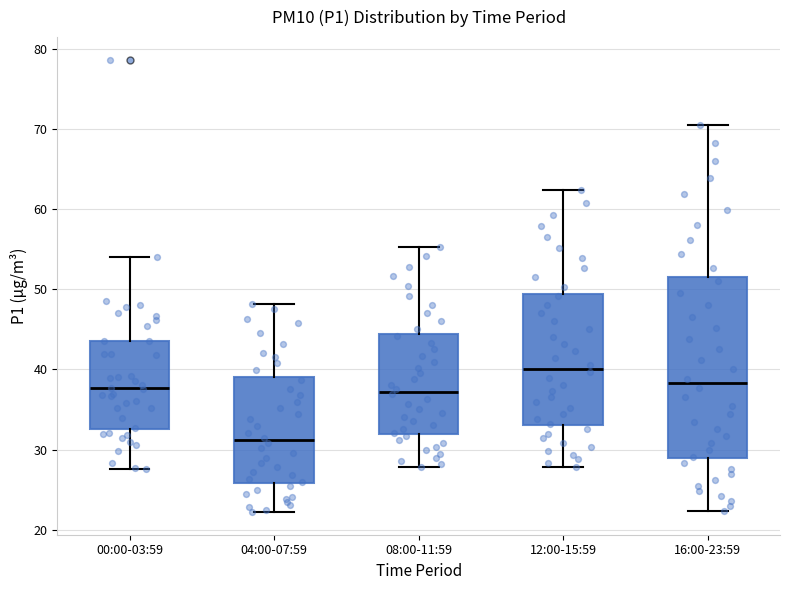

Which box is the tallest, from its lower edge to its upper edge?

16:00-23:59